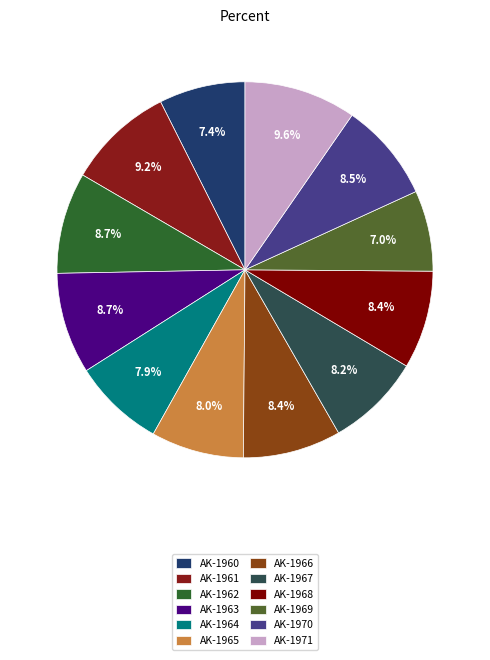

To the nearest percent, what is the combined percentage of AK-1965 and AK-1966?

16%